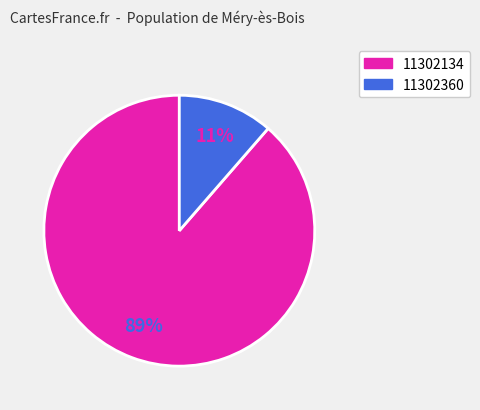

Is there any slice that represents more than half of the pie?

Yes